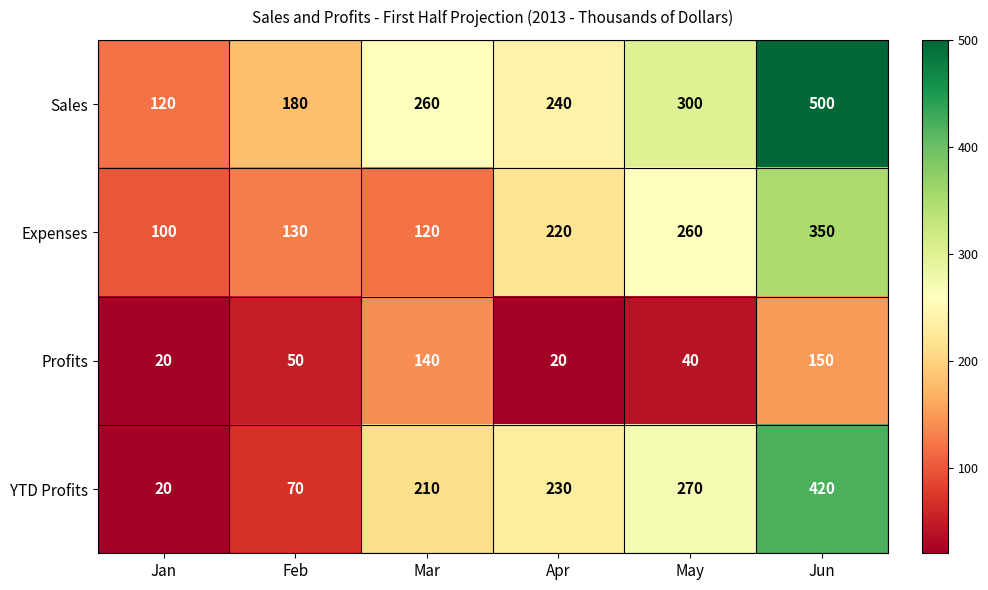

Which series has the largest total across all categories?

Sales